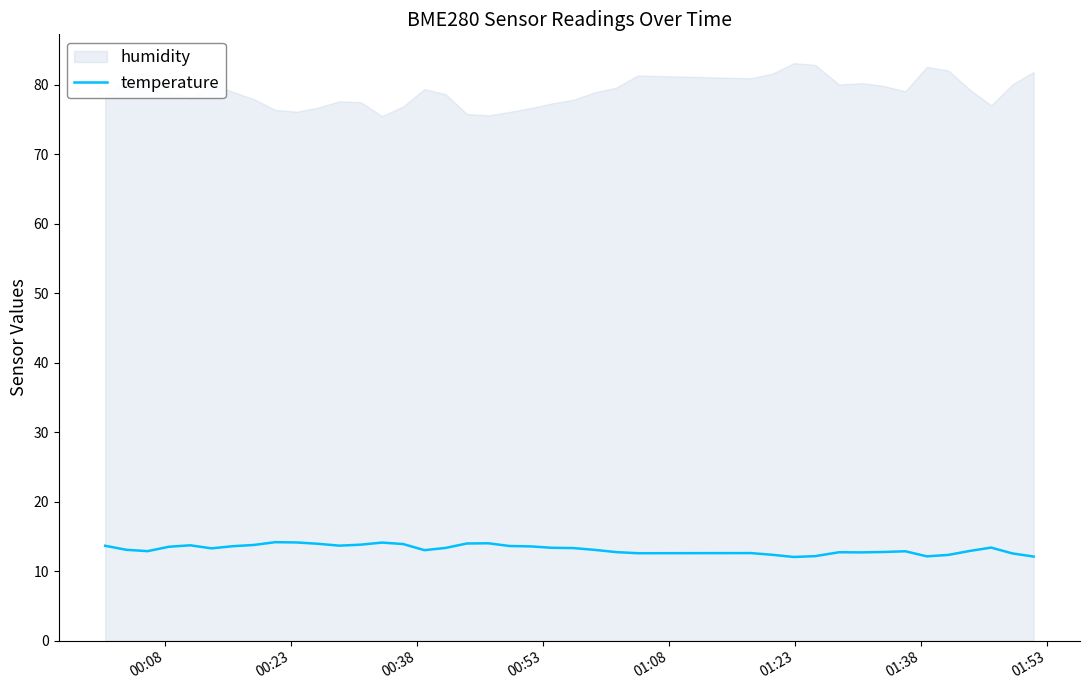

What is the maximum value for temperature?

14.2